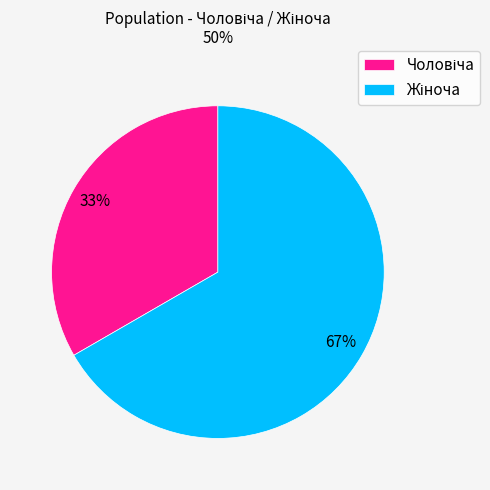

Is there any slice that represents more than half of the pie?

Yes